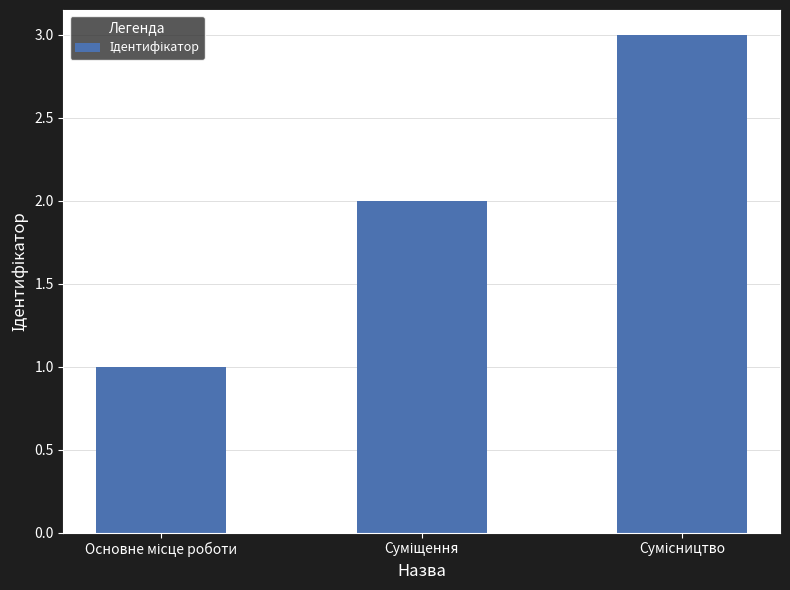

What is the sum of all values?

6